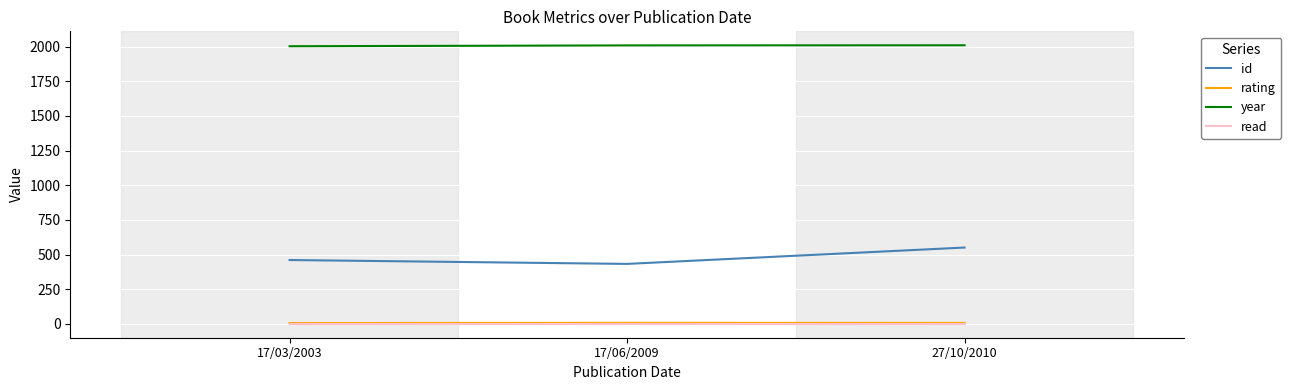

Which category has the highest value in the id series?

27/10/2010